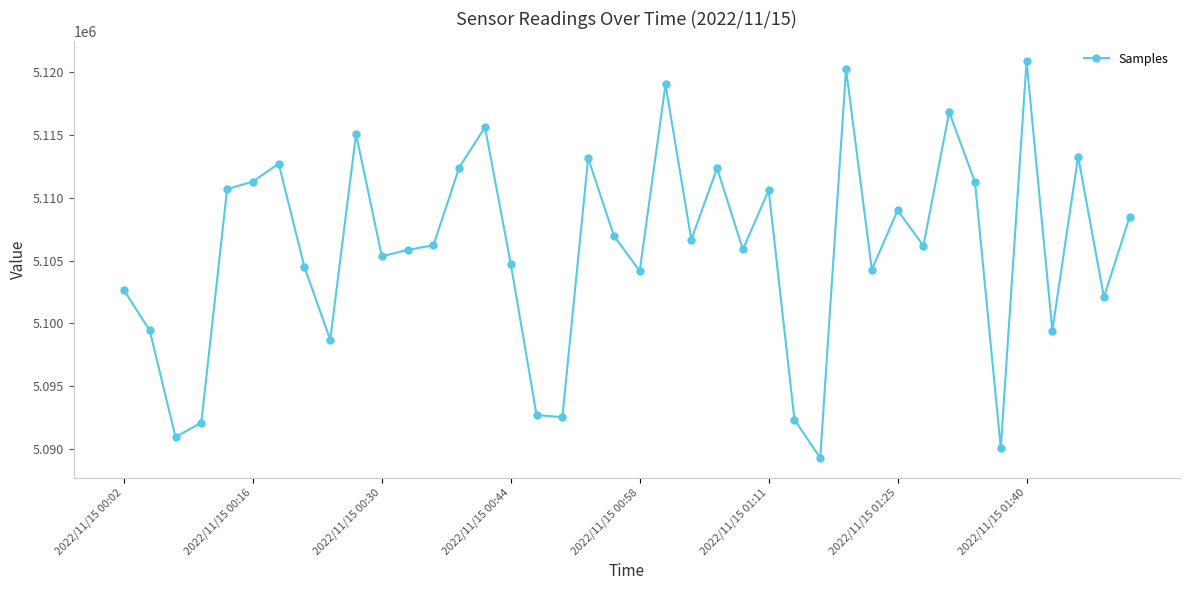

What is the value of the 26th point from the left?

5110580